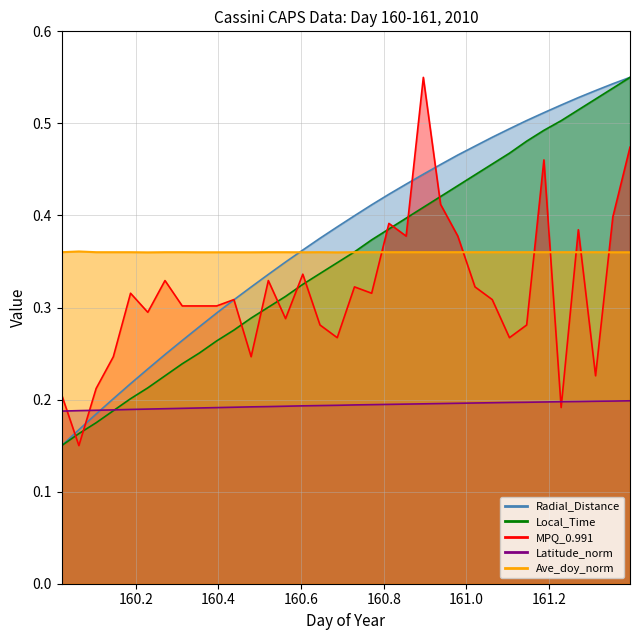

Between 160.0208 and 160.6875, which series saw the biggest shift?

Radial_Distance